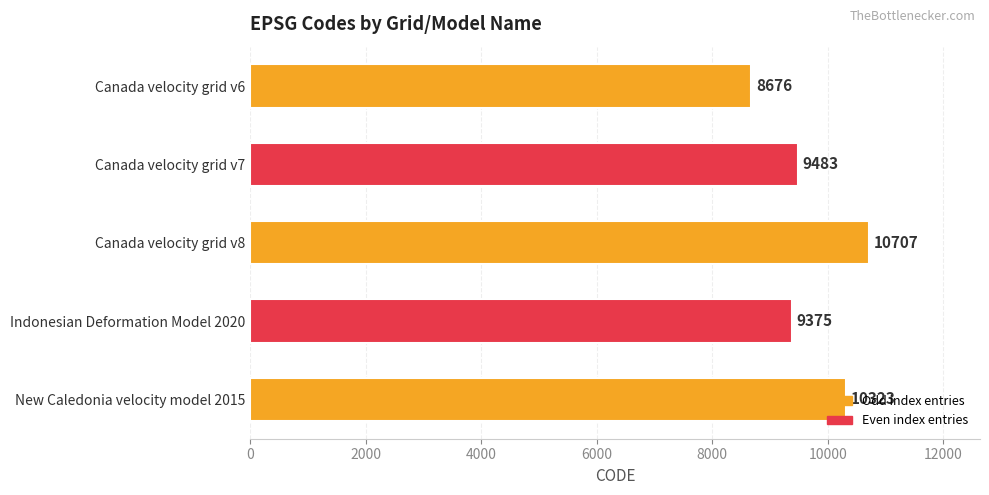

Which label corresponds to the largest value in the chart?

Canada velocity grid v8